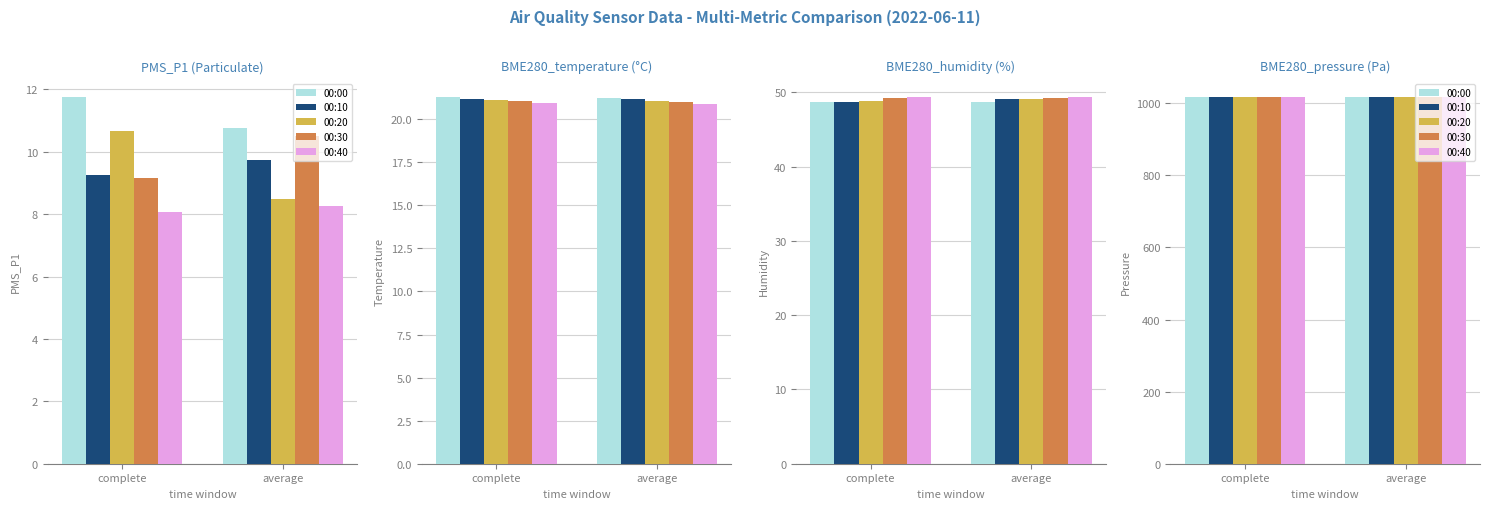

What is the sum of the 00:00 values at complete and average?

2034.1